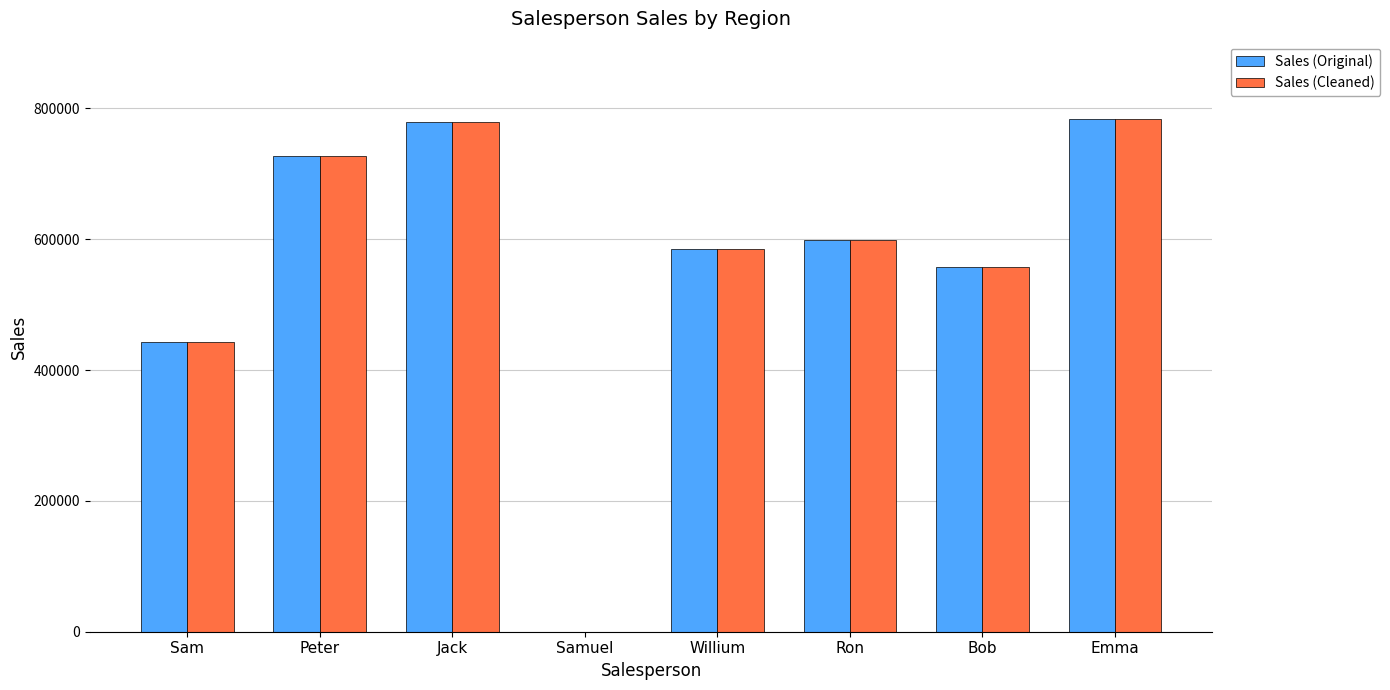

Reading left to right, transcribe all the data shown in this chart.

Sales (Original): 442589	727734	778923	0	584738	598210	557832	784367
Sales (Cleaned): 442589	727734	778923	0	584738	598210	557832	784367